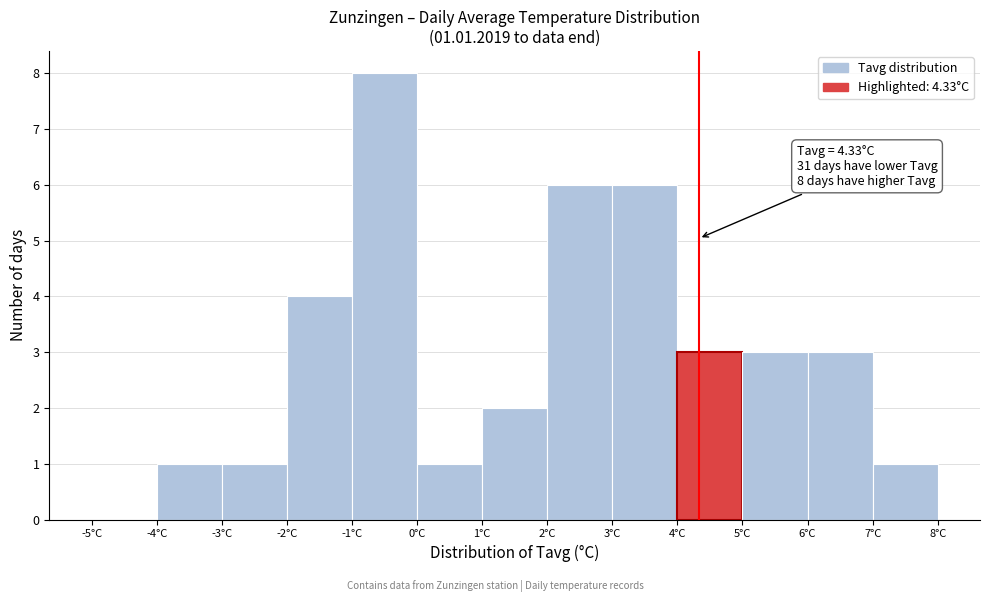

Which range on the x-axis has the tallest bar?

-1 to 0